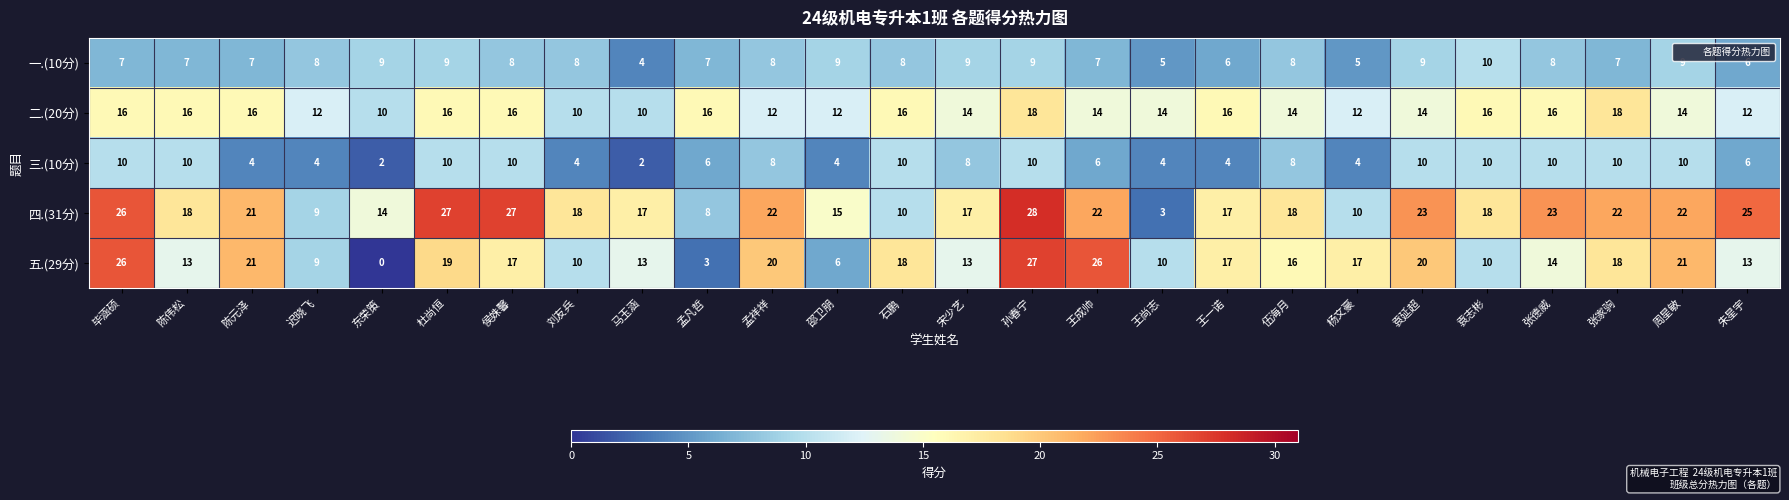

At which category does the chart reach its minimum across all series?

东荣策